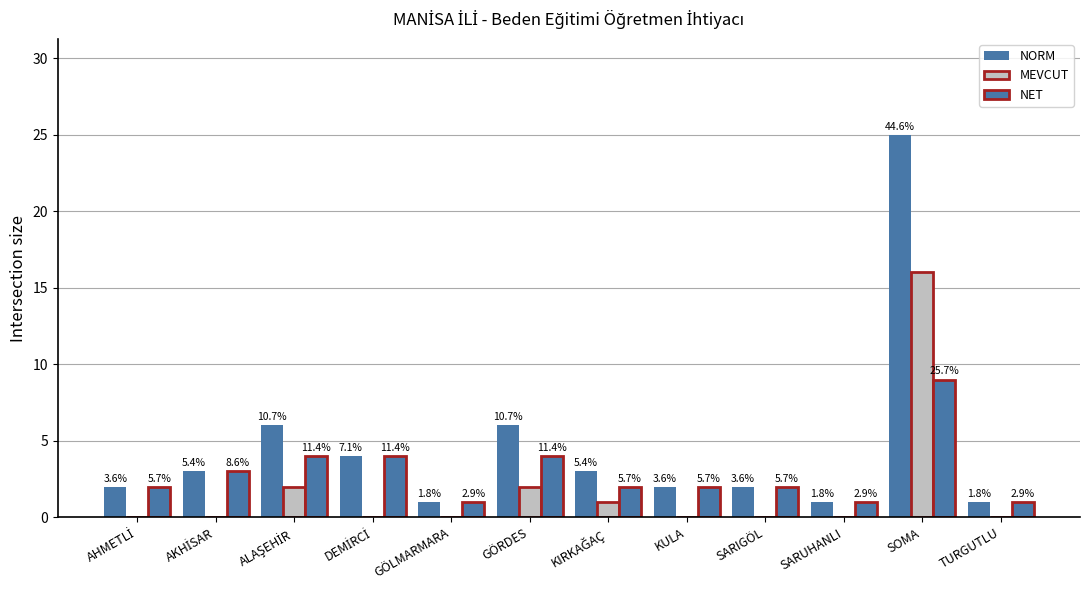

How many groups of bars are there?

12